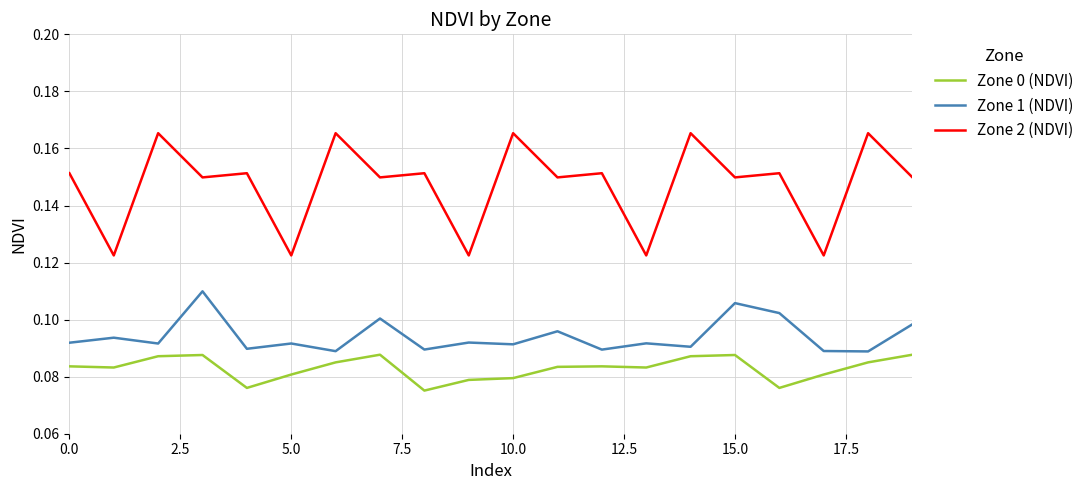

Rank the series by their maximum value, from lowest to highest.

Zone 0 (NDVI), Zone 1 (NDVI), Zone 2 (NDVI)